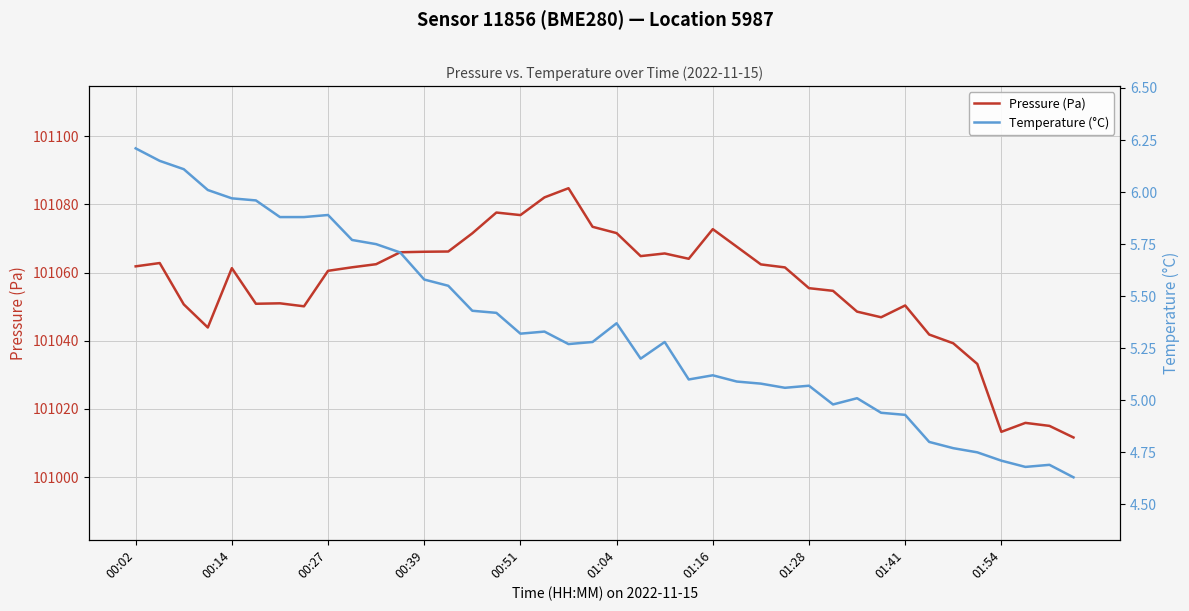

List the series in order of their peak value, highest first.

Pressure (Pa), Temperature (°C)